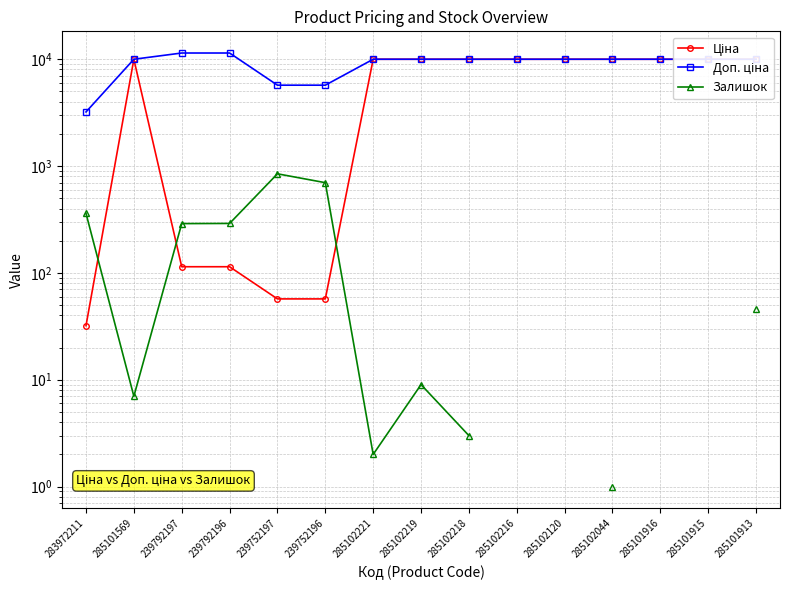

What value does the Доп. ціна series have at 283972211?

3205.0